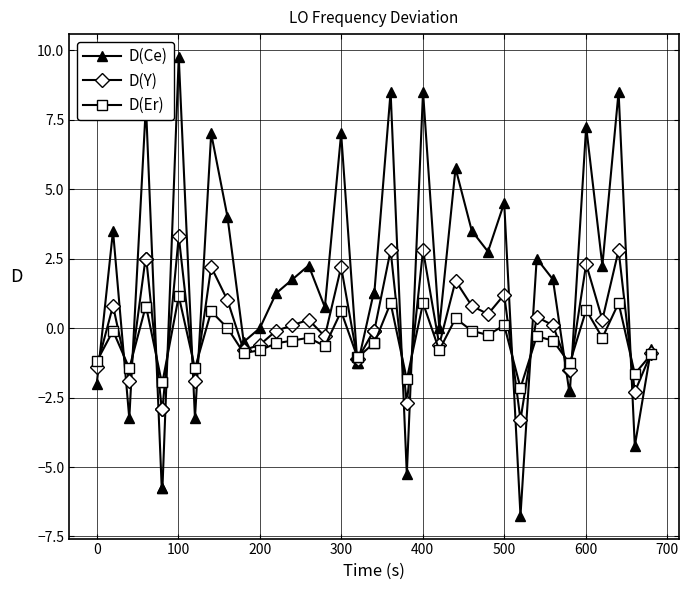

What is the value of the D(Y) point at the 5th from the left?

2.5